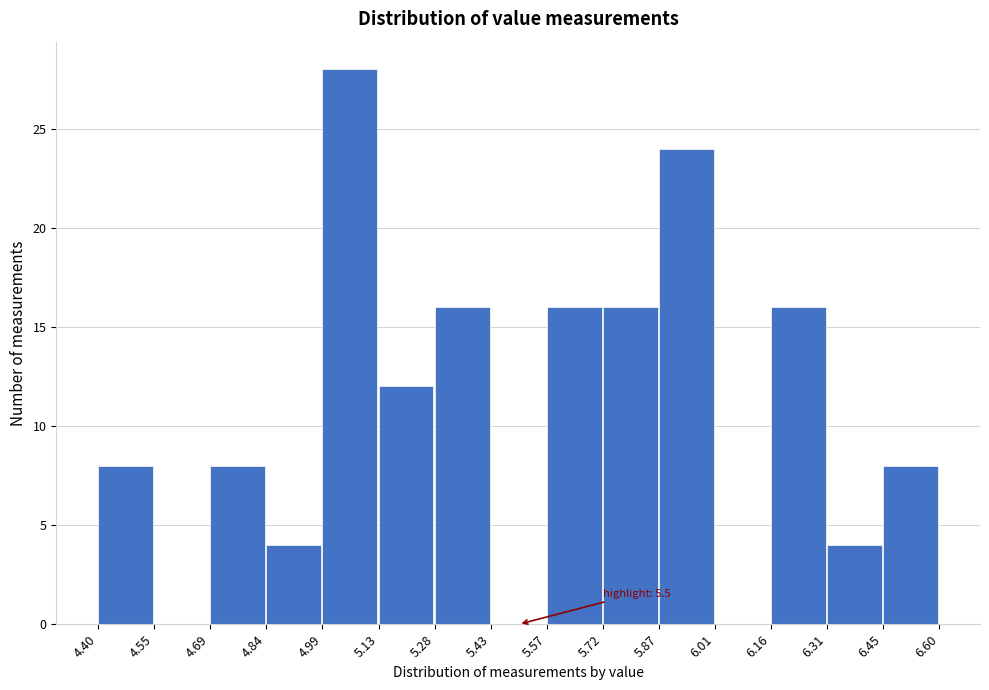

Over which range of the x-axis is the bar tallest?

4.99 to 5.13